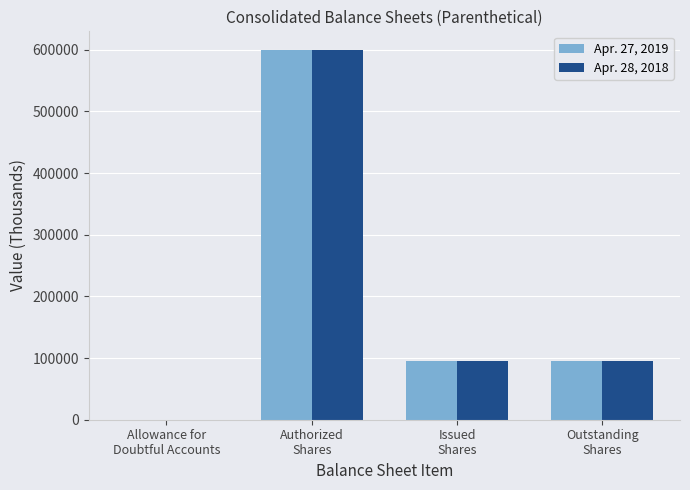

What is the maximum value shown in the chart?

600000.0